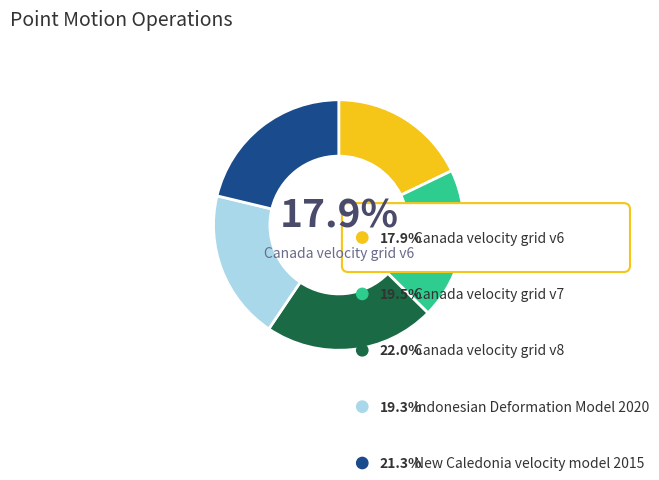

To the nearest percent, what is the average slice percentage?

20%